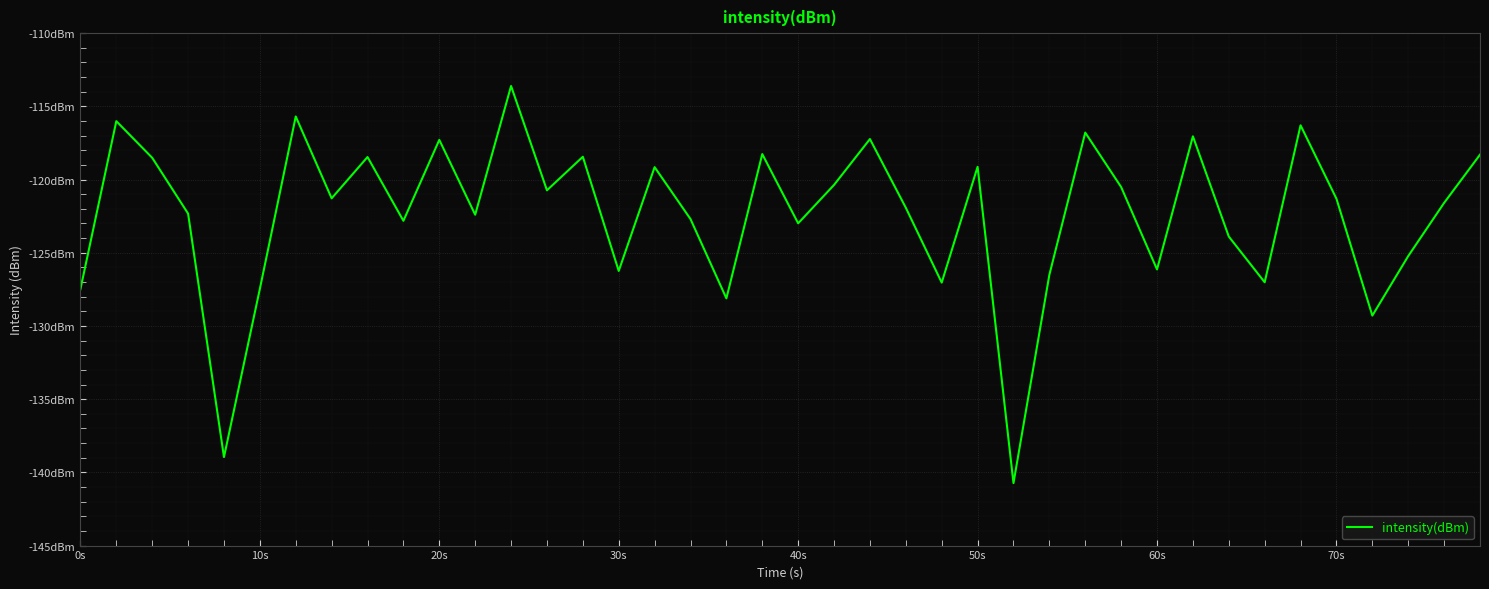

What is the sum of all values?

-4895.2